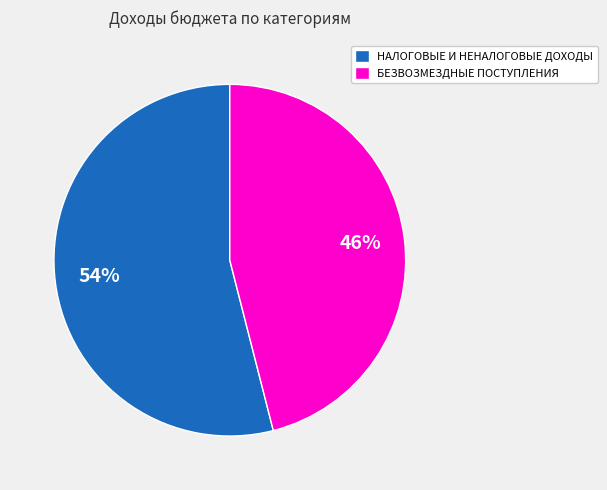

To the nearest percent, what portion does БЕЗВОЗМЕЗДНЫЕ ПОСТУПЛЕНИЯ represent?

46%